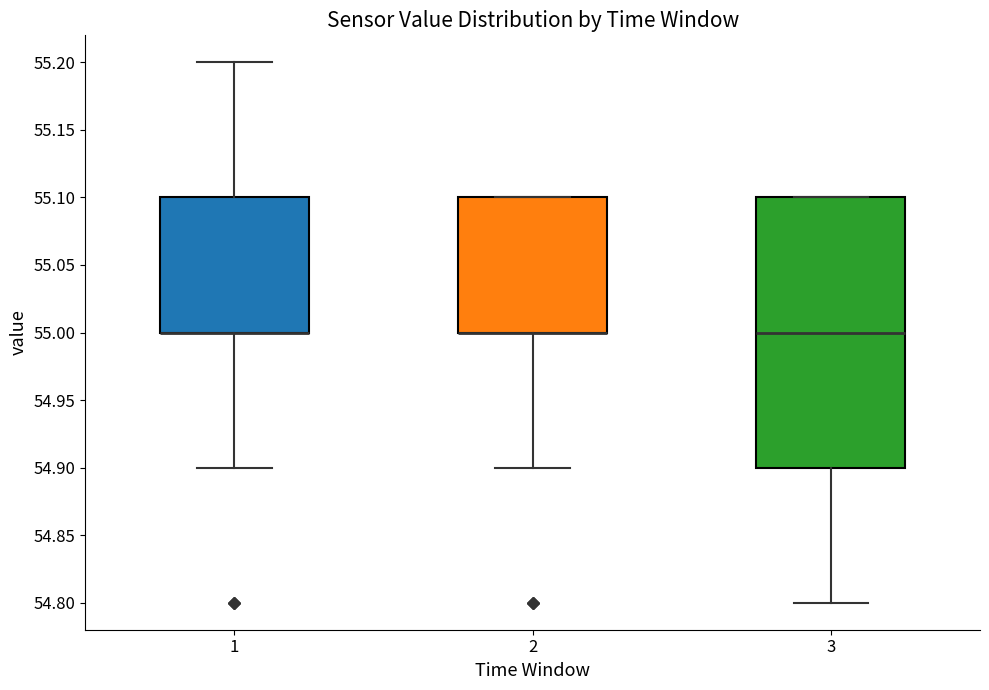

Reading left to right, transcribe this box plot: for each box, give where its median line is, the range the box spans, and where its two whiskers end, as read against the y-axis. The values are not printed on the chart, so give them approximately, as read against the axis.

1: median 55.0 (drawn on the box's lower edge), box 55.0 to 55.1, whiskers 54.9 to 55.2
2: median 55.0 (drawn on the box's lower edge), box 55.0 to 55.1, whiskers 54.9 to 55.1
3: median 55.0, box 54.9 to 55.1, whiskers 54.8 to 55.1